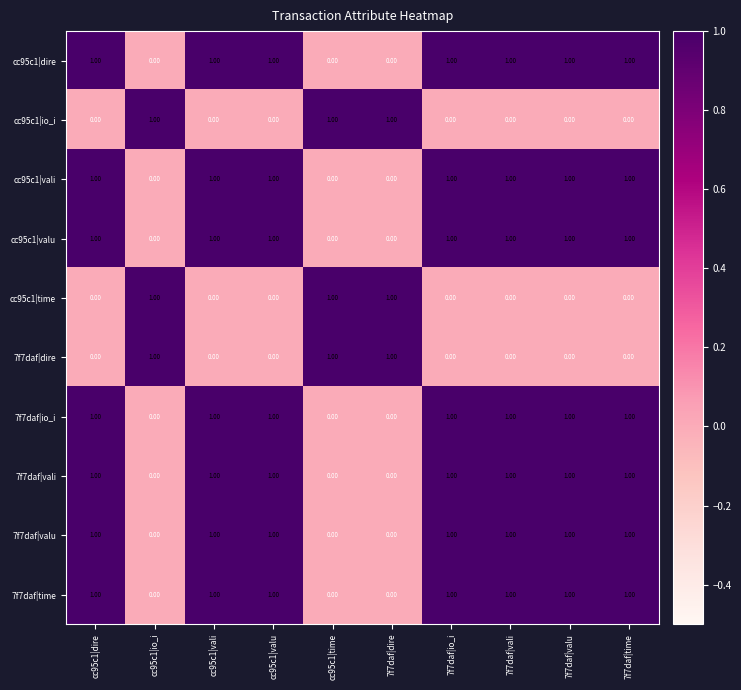

What is the total value across all series at cc95c1|time?

3